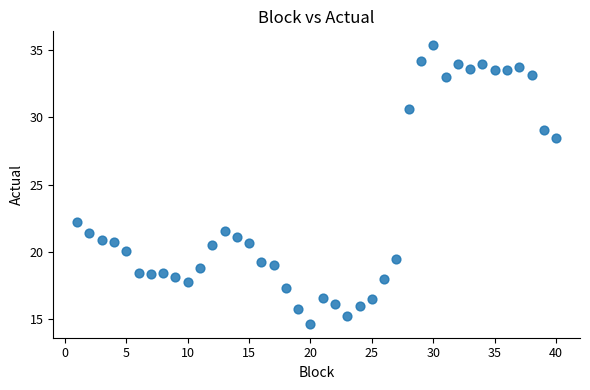

What is the range of Y values (max minus min)?

20.8